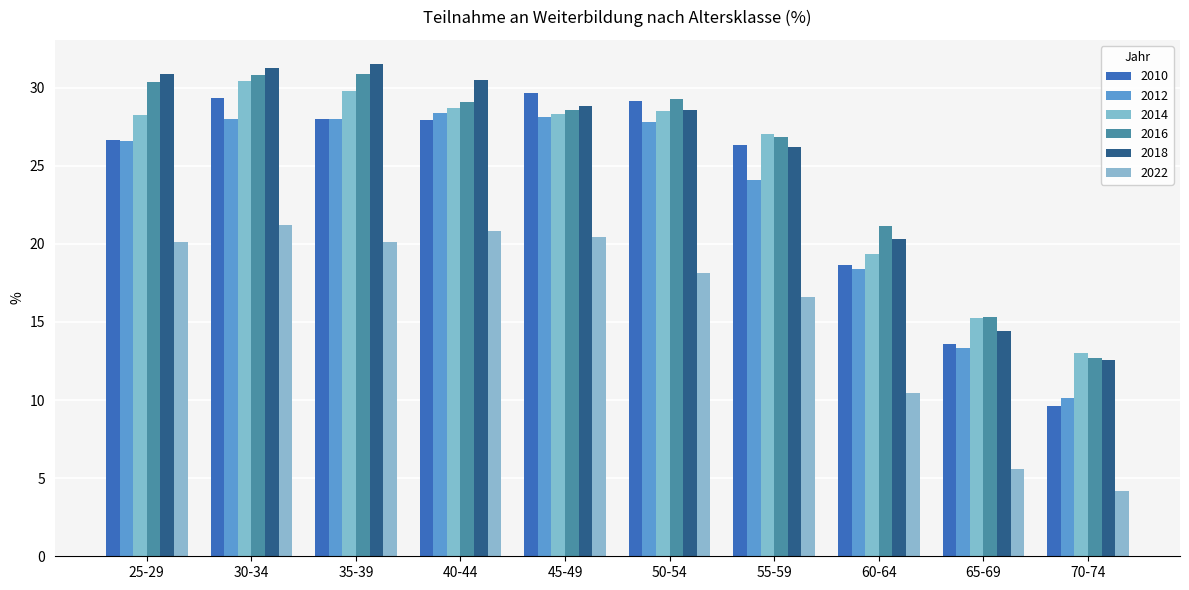

How many distinct data groups are displayed?

6